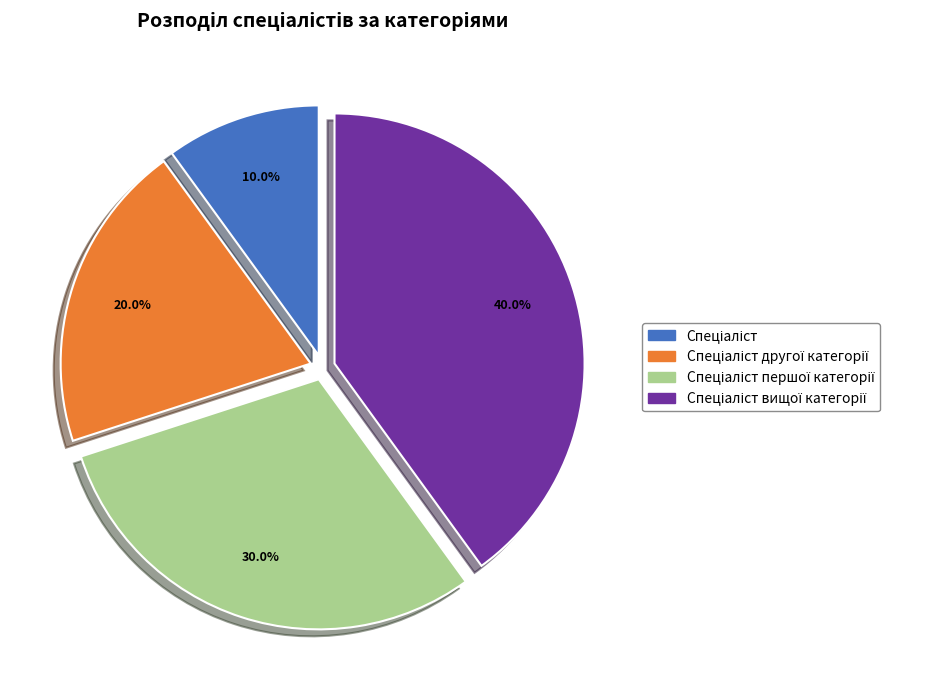

Is there any slice that represents more than half of the pie?

No